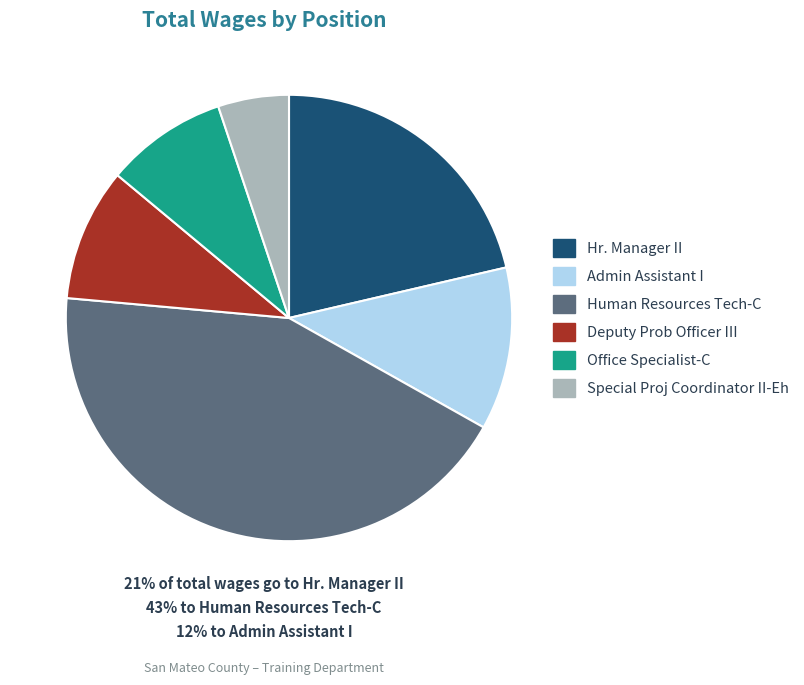

Count the number of slices in the pie.

6